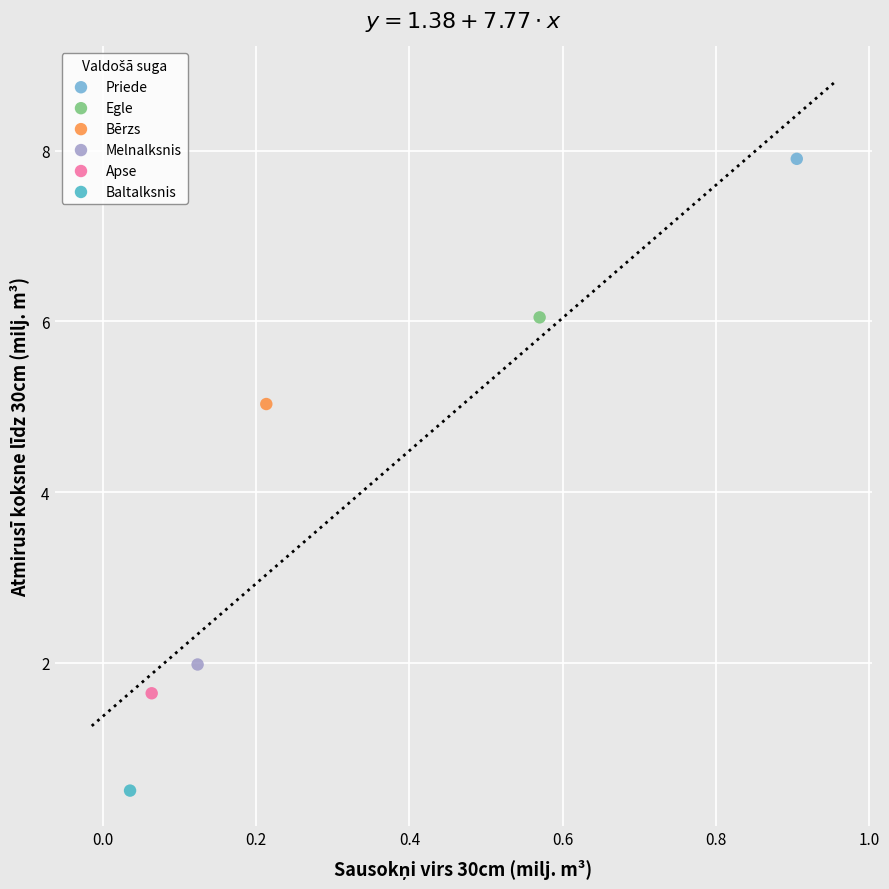

What are all the series names shown in the legend?

Priede, Egle, Bērzs, Melnalksnis, Apse, Baltalksnis